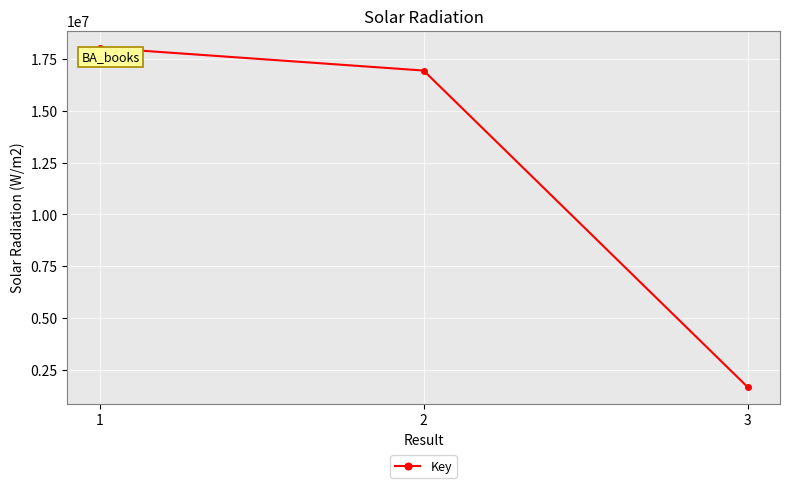

How many categories are shown in the chart?

3